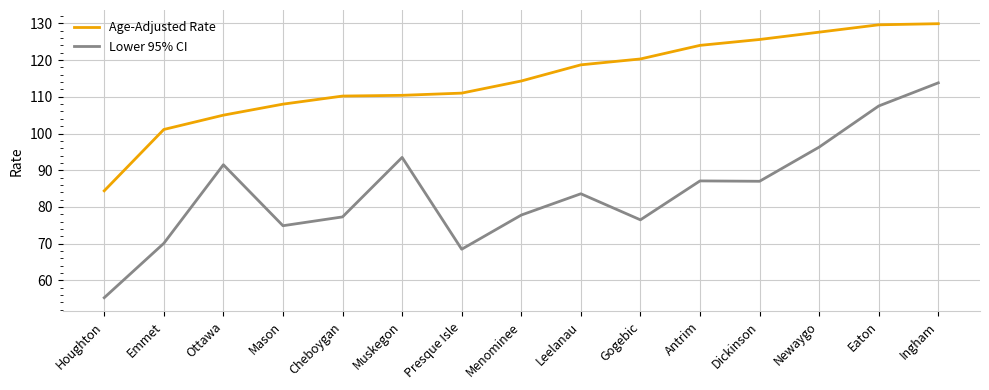

What is the minimum value shown in the chart?

55.3